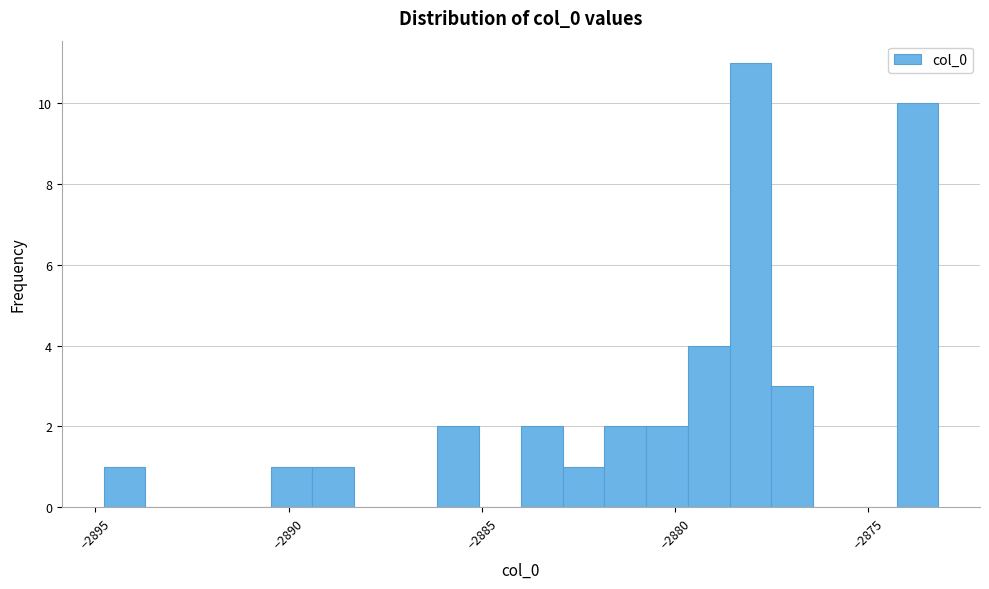

Around what value on the x-axis is the tallest bar? Give the approximate position of its centre, as read against the axis.

-2878.0